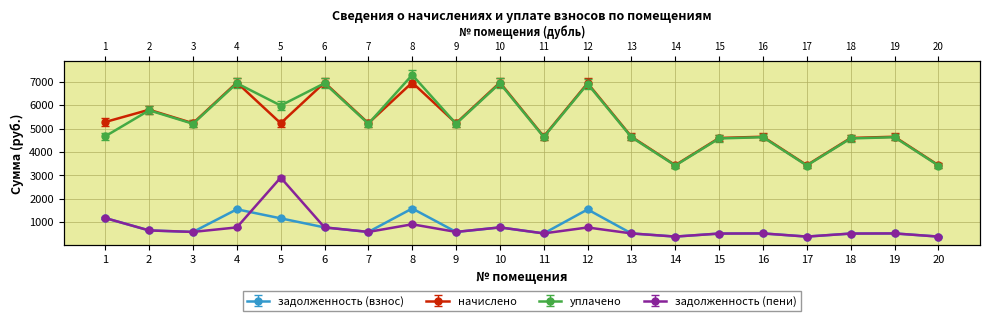

Where is the first local minimum for задолженность (взнос)?

3